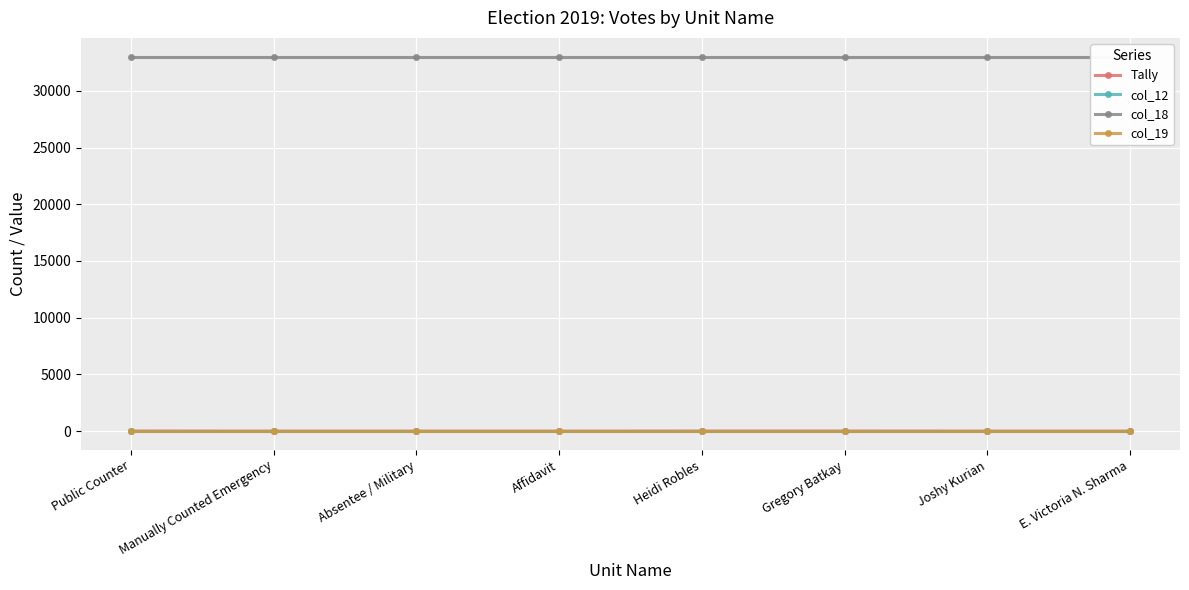

Reading left to right, extract all data points from this chart.

Tally: Public Counter=5	Manually Counted Emergency=0	Absentee / Military=0	Affidavit=0	Heidi Robles=4	Gregory Batkay=4	Joshy Kurian=1	E. Victoria N. Sharma=0
col_12: Public Counter=19	Manually Counted Emergency=19	Absentee / Military=19	Affidavit=19	Heidi Robles=19	Gregory Batkay=19	Joshy Kurian=19	E. Victoria N. Sharma=19
col_18: Public Counter=33019	Manually Counted Emergency=33019	Absentee / Military=33019	Affidavit=33019	Heidi Robles=33019	Gregory Batkay=33019	Joshy Kurian=33019	E. Victoria N. Sharma=33019
col_19: Public Counter=2	Manually Counted Emergency=2	Absentee / Military=2	Affidavit=2	Heidi Robles=2	Gregory Batkay=2	Joshy Kurian=2	E. Victoria N. Sharma=2